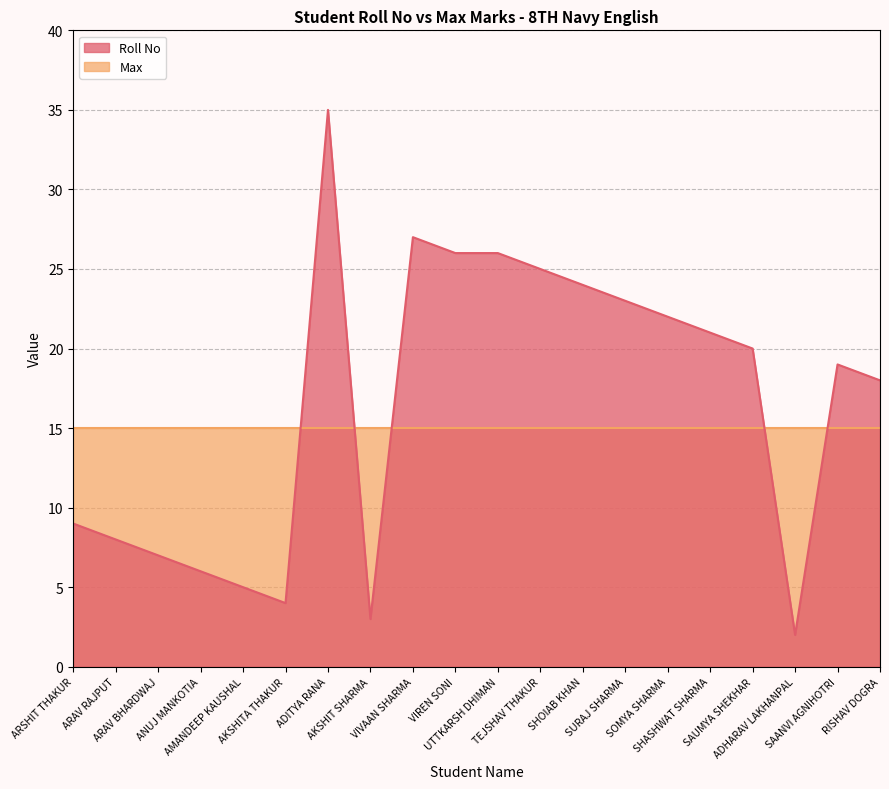

What is the label of the 10th point from the right?

UTTKARSH DHIMAN